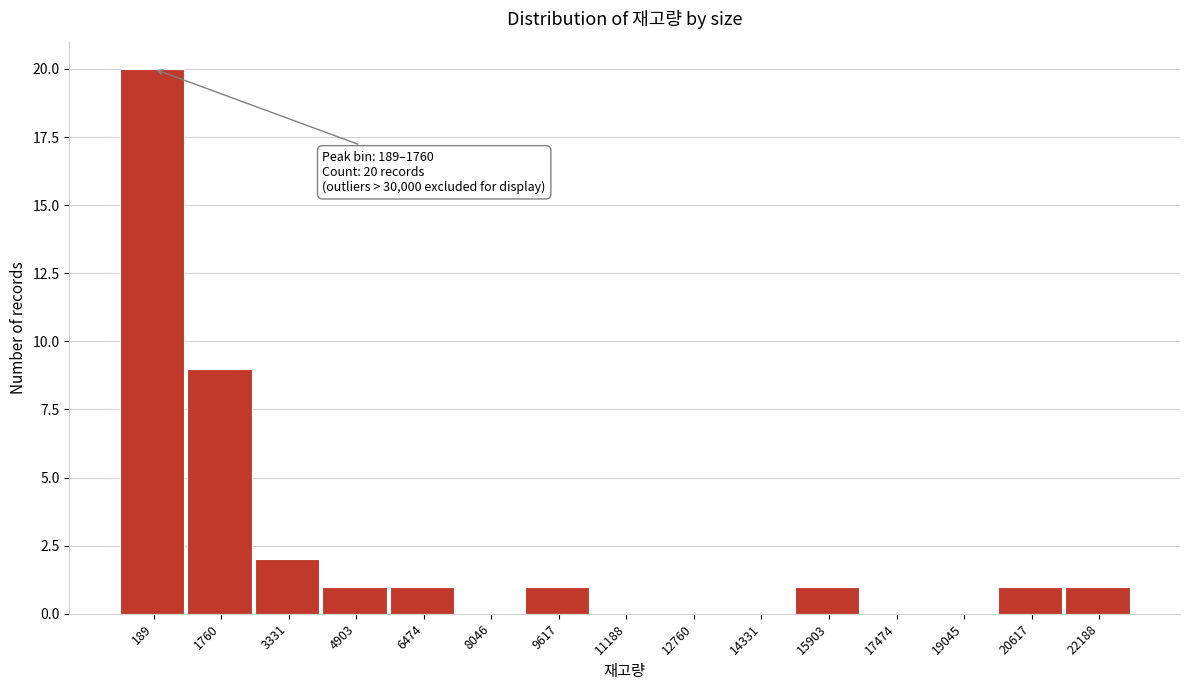

Reading right to left, extract all data points from this chart.

22188=1	20617=1	19045=0	17474=0	15903=1	14331=0	12760=0	11188=0	9617=1	8046=0	6474=1	4903=1	3331=2	1760=9	189=20